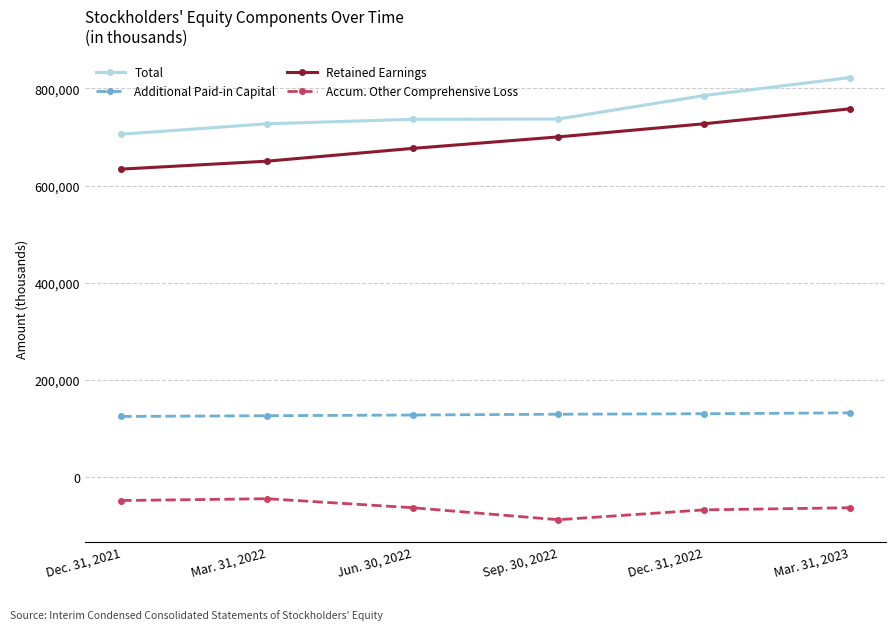

True or false: Additional Paid-in Capital and Accum. Other Comprehensive Loss intersect in this chart.

False